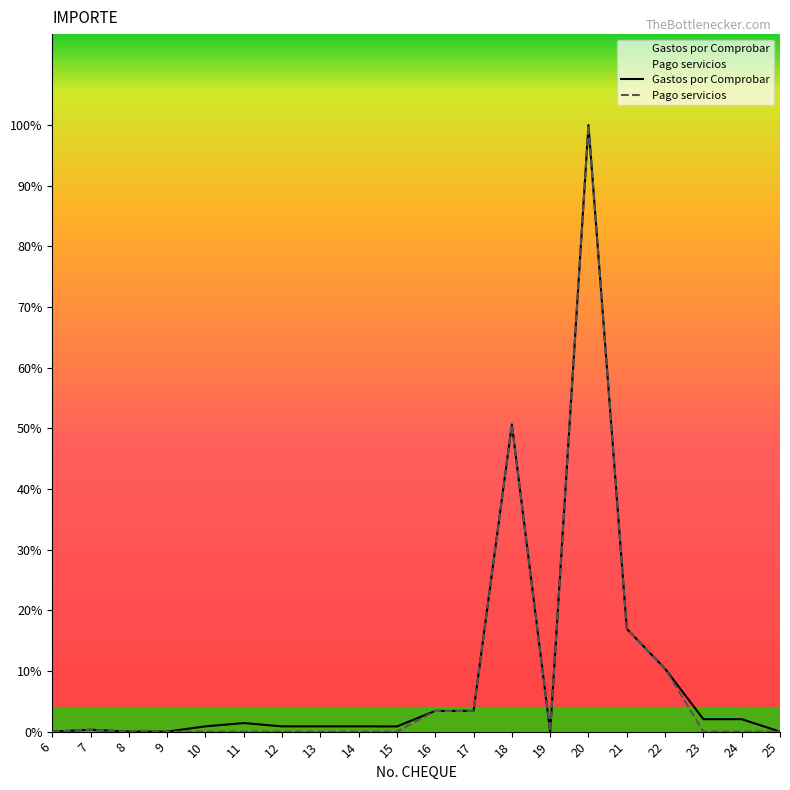

Which category has the highest value in the Pago servicios series?

20